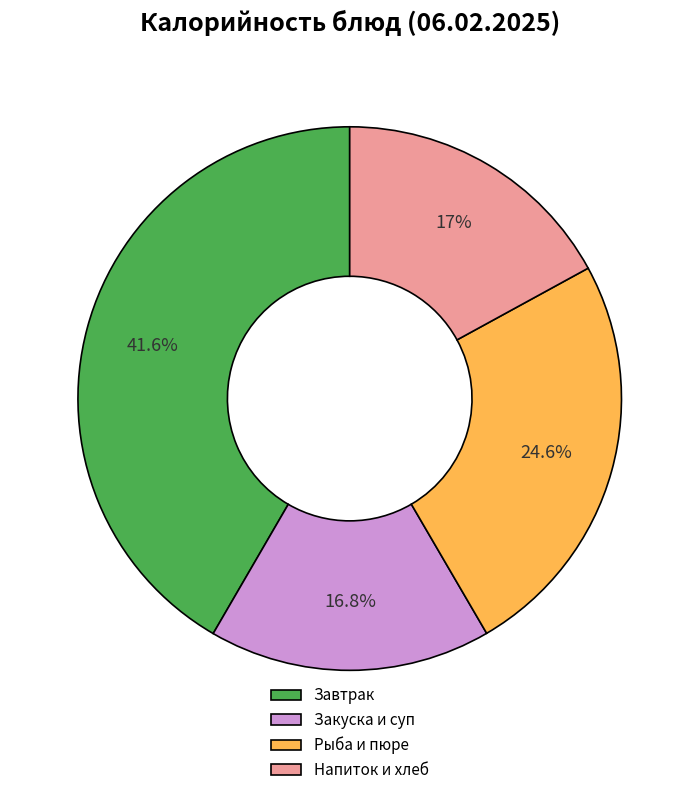

Is there a majority slice in this chart?

No